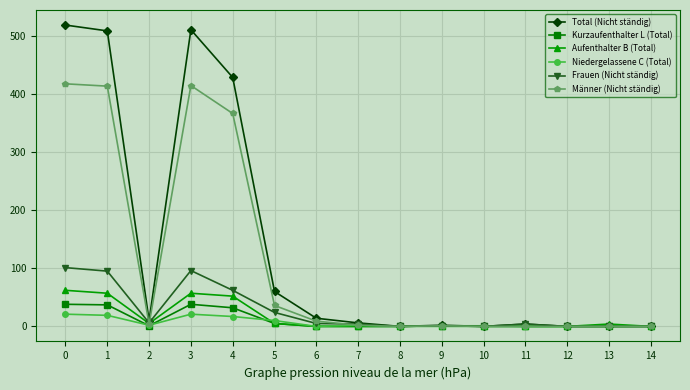

Between 5 and 13, which series saw the biggest shift?

Total (Nicht ständig)